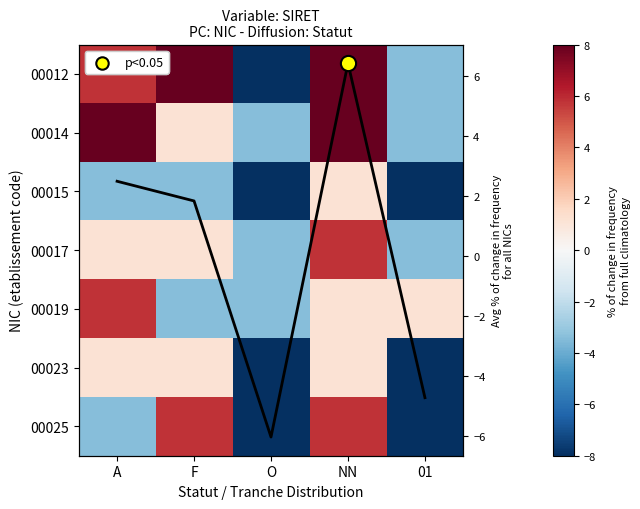

Is the value of 00014 at A greater than the value of 00025 at F?

Yes